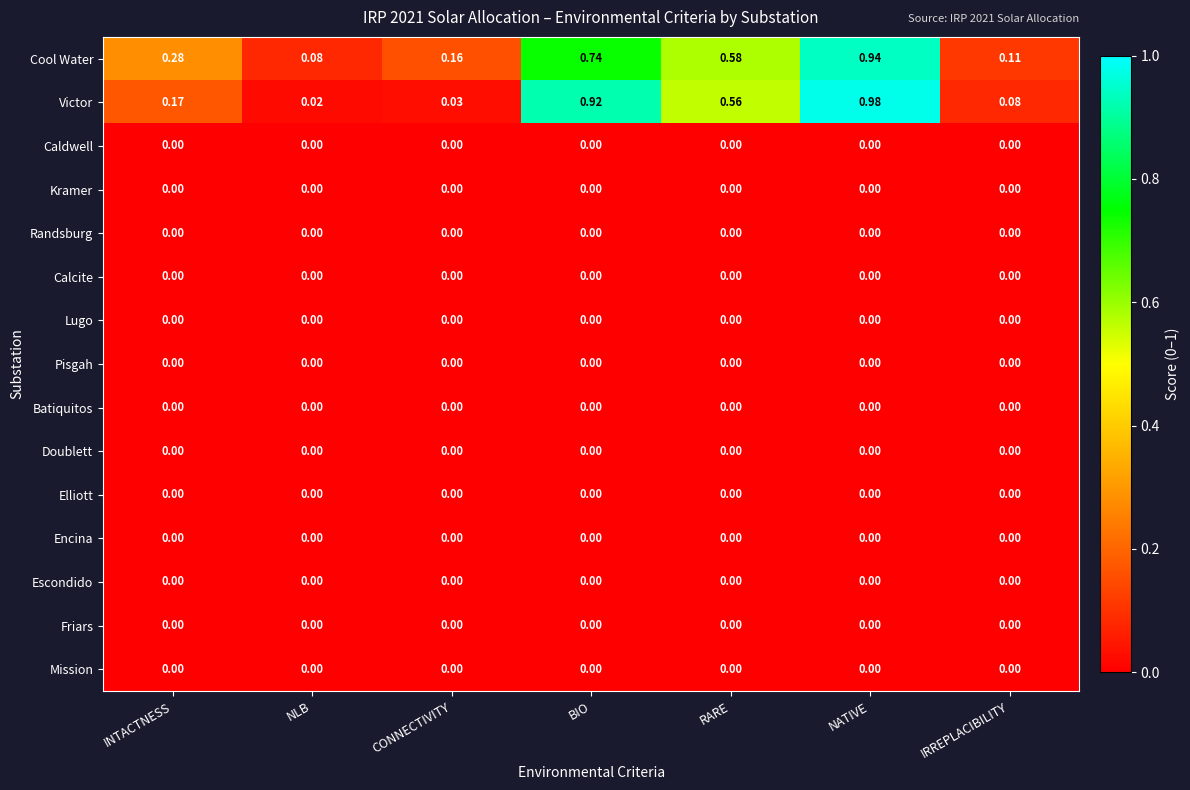

At which category is the sum across all series the highest?

NATIVE